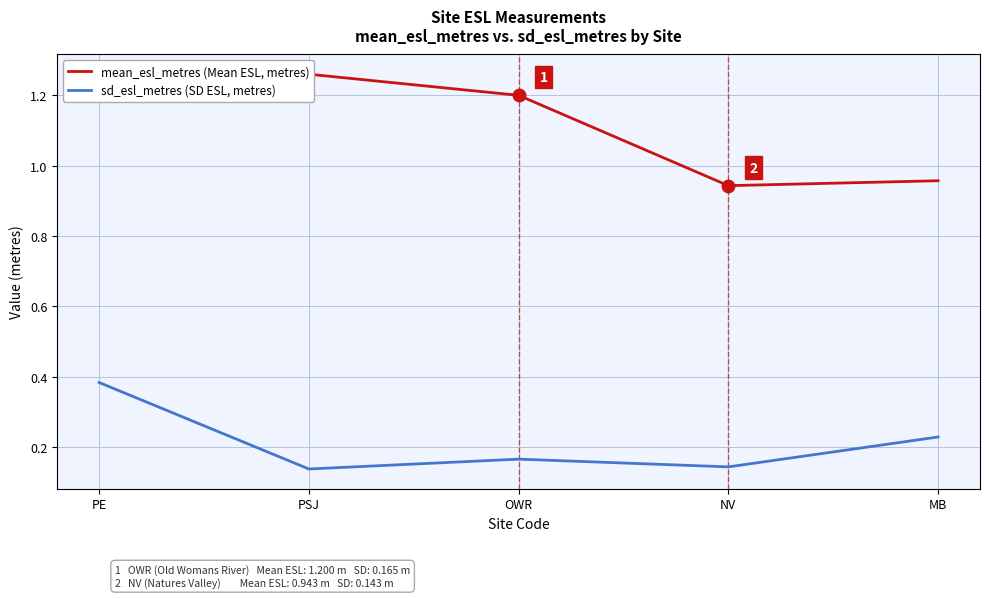

At how many categories does at least one series exceed 0?

5